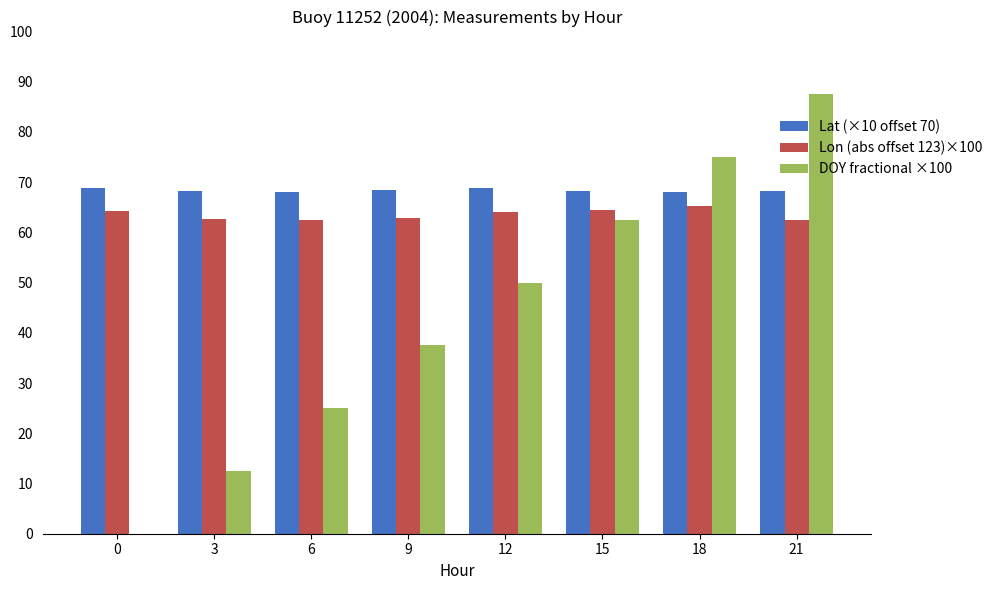

Read the DOY fractional ×100 value at 9.

37.5